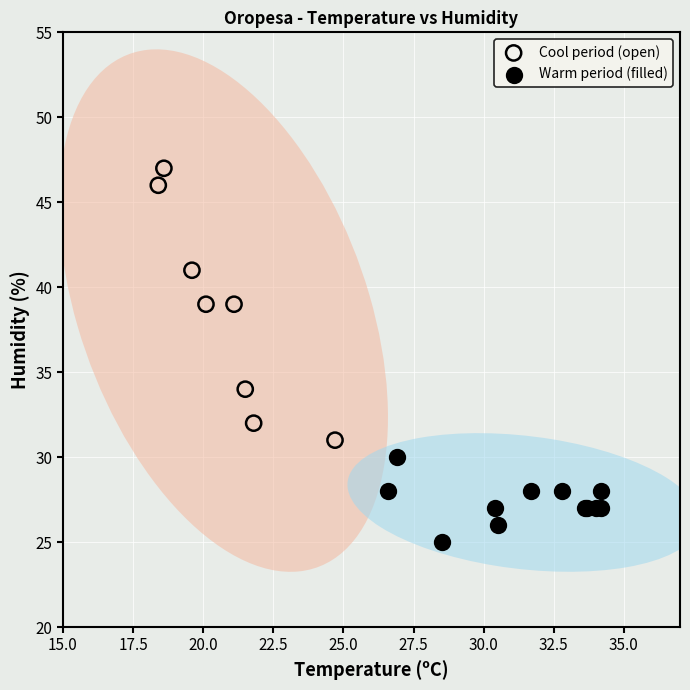

Which series contains the lowest Y value?

Warm period (filled)